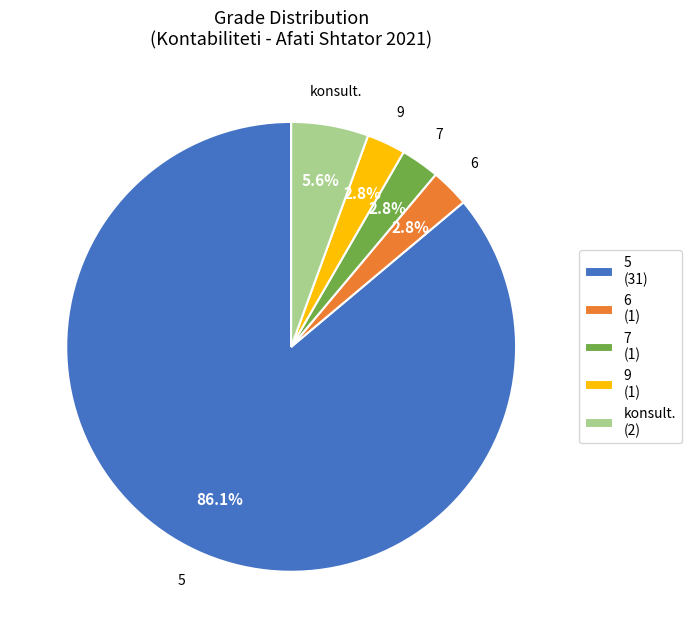

Does any single category account for the majority?

Yes